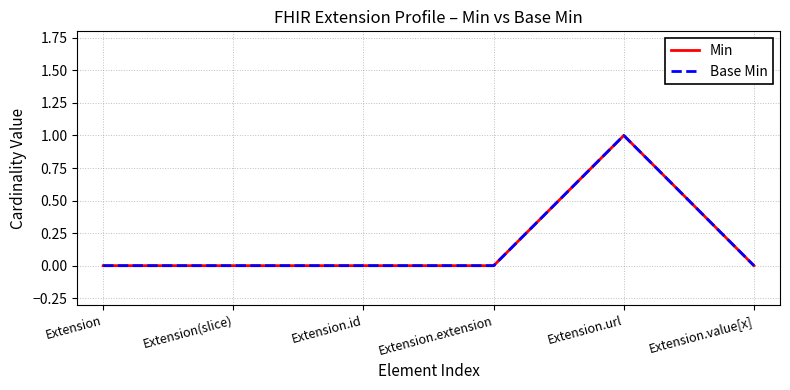

How many interior local peaks does the Base Min series have?

1